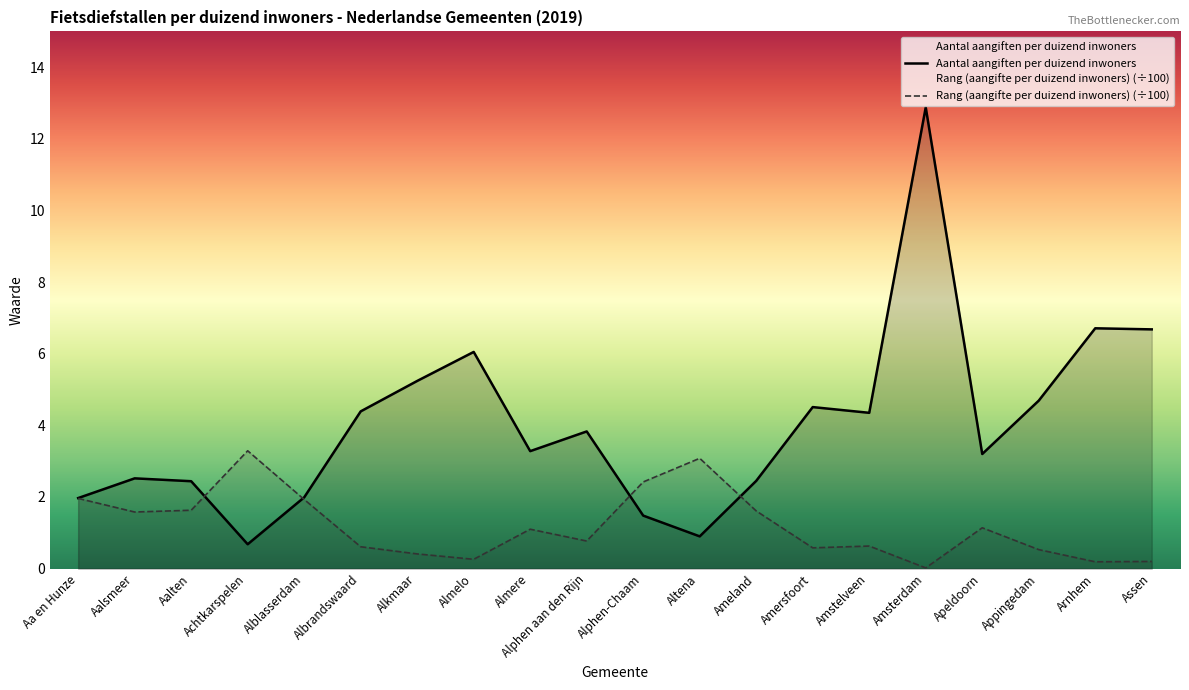

Reading left to right, transcribe all the data shown in this chart.

Aantal aangiften per duizend inwoners: Aa en Hunze=2.0	Aalsmeer=2.5	Aalten=2.4	Achtkarspelen=0.7	Alblasserdam=2.0	Albrandswaard=4.4	Alkmaar=5.2	Almelo=6.0	Almere=3.3	Alphen aan den Rijn=3.8	Alphen-Chaam=1.5	Altena=0.9	Ameland=2.5	Amersfoort=4.5	Amstelveen=4.3	Amsterdam=12.9	Apeldoorn=3.2	Appingedam=4.7	Arnhem=6.7	Assen=6.7
Rang (aangifte per duizend inwoners): Aa en Hunze=2.0	Aalsmeer=1.6	Aalten=1.6	Achtkarspelen=3.3	Alblasserdam=1.9	Albrandswaard=0.6	Alkmaar=0.4	Almelo=0.3	Almere=1.1	Alphen aan den Rijn=0.8	Alphen-Chaam=2.4	Altena=3.1	Ameland=1.6	Amersfoort=0.6	Amstelveen=0.6	Amsterdam=0.0	Apeldoorn=1.1	Appingedam=0.5	Arnhem=0.2	Assen=0.2